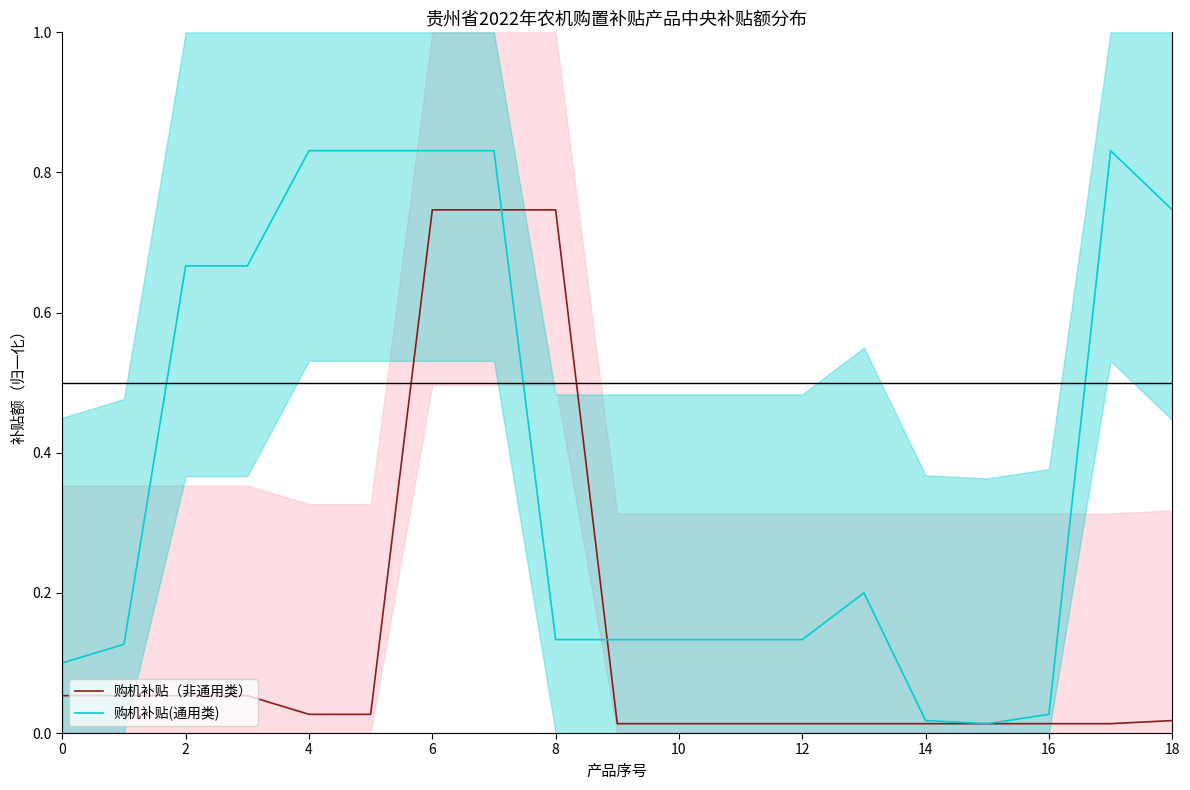

True or false: 购机补贴(通用类) has a value of 0.4 at 18.

False